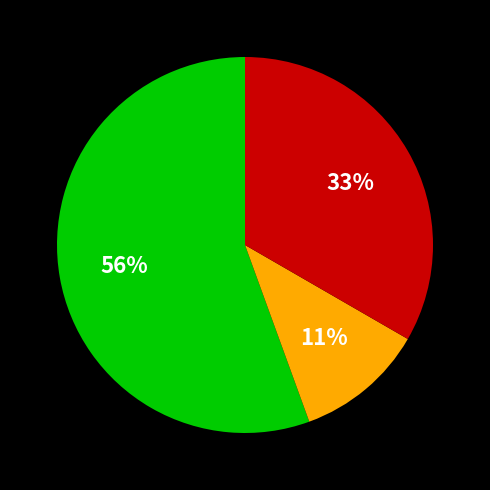

Does any single category account for the majority?

Yes